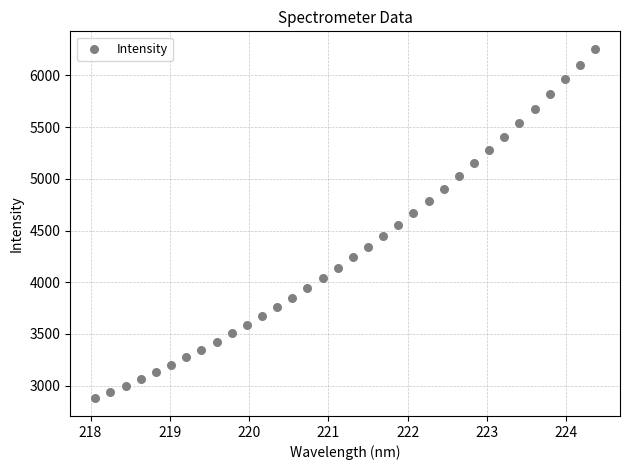

What is the range of X values (max minus min)?

6.3